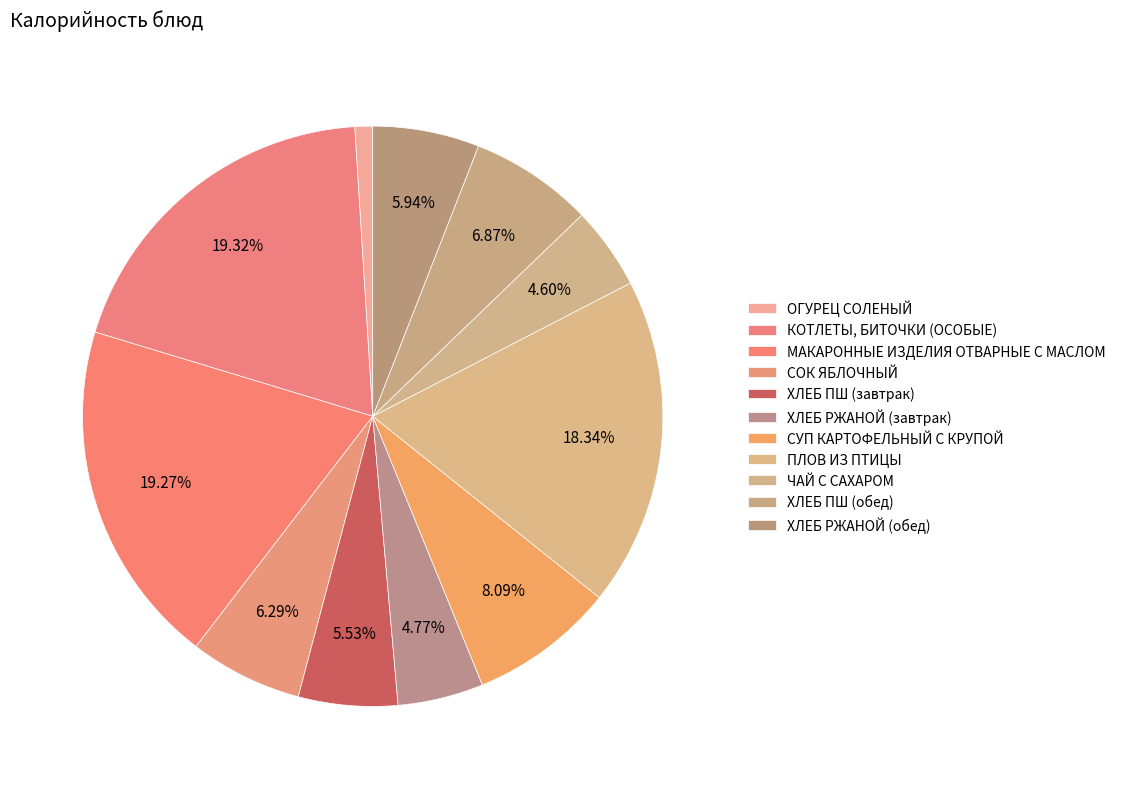

Combined, do ЧАЙ С САХАРОМ and МАКАРОННЫЕ ИЗДЕЛИЯ ОТВАРНЫЕ С МАСЛОМ account for over 50%?

No